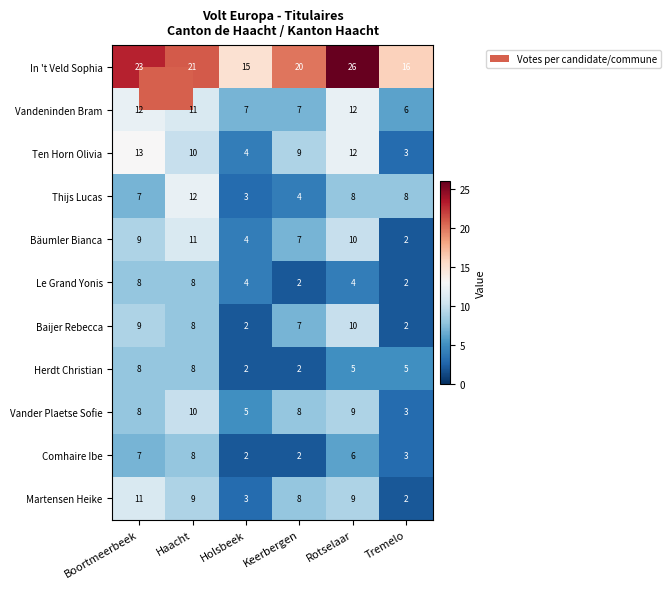

What is the difference between the maximum and minimum values in the Ten Horn Olivia series?

10